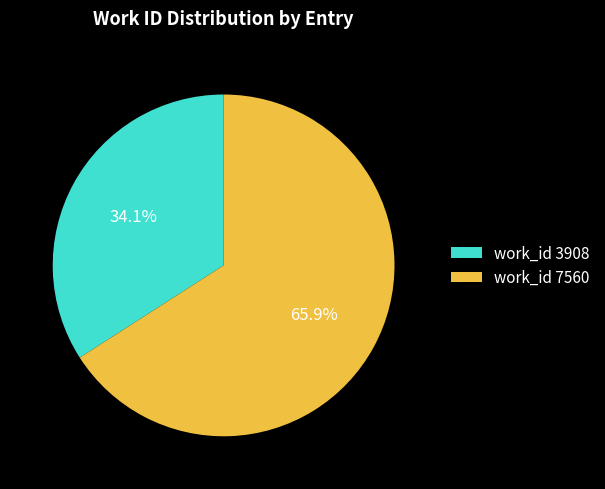

Rank the categories by value from lowest to highest.

work_id 3908, work_id 7560